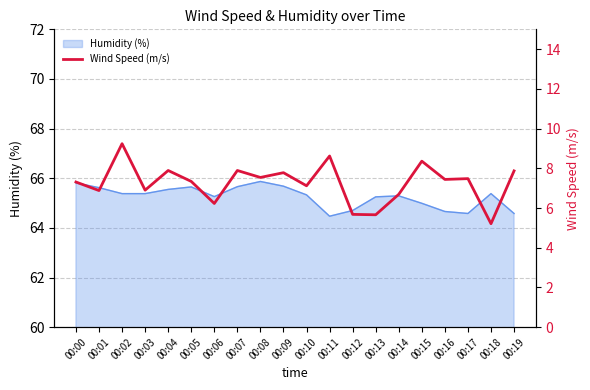

What is the lowest value of the Humidity (%) series?

64.5